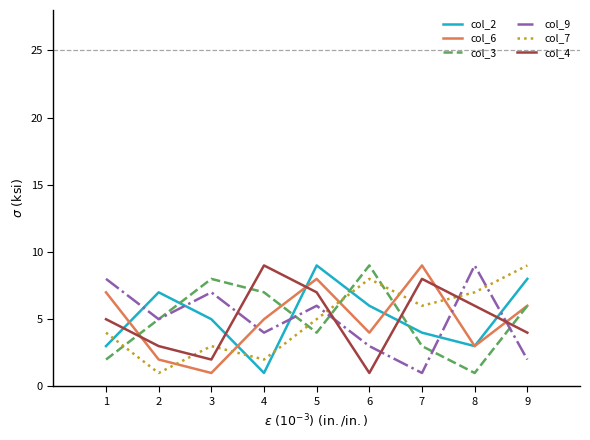

The value of col_9 at 3 is 2. True or false?

False